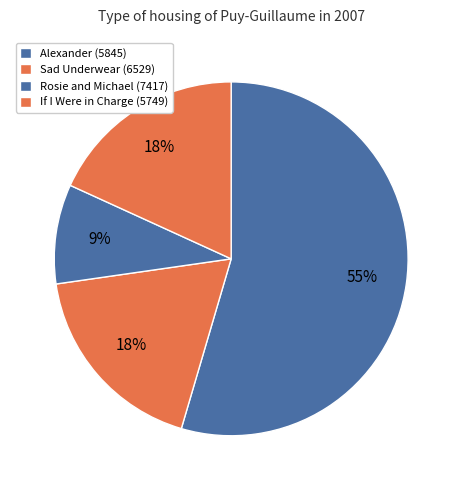

To the nearest percent, what is the average slice percentage?

25%